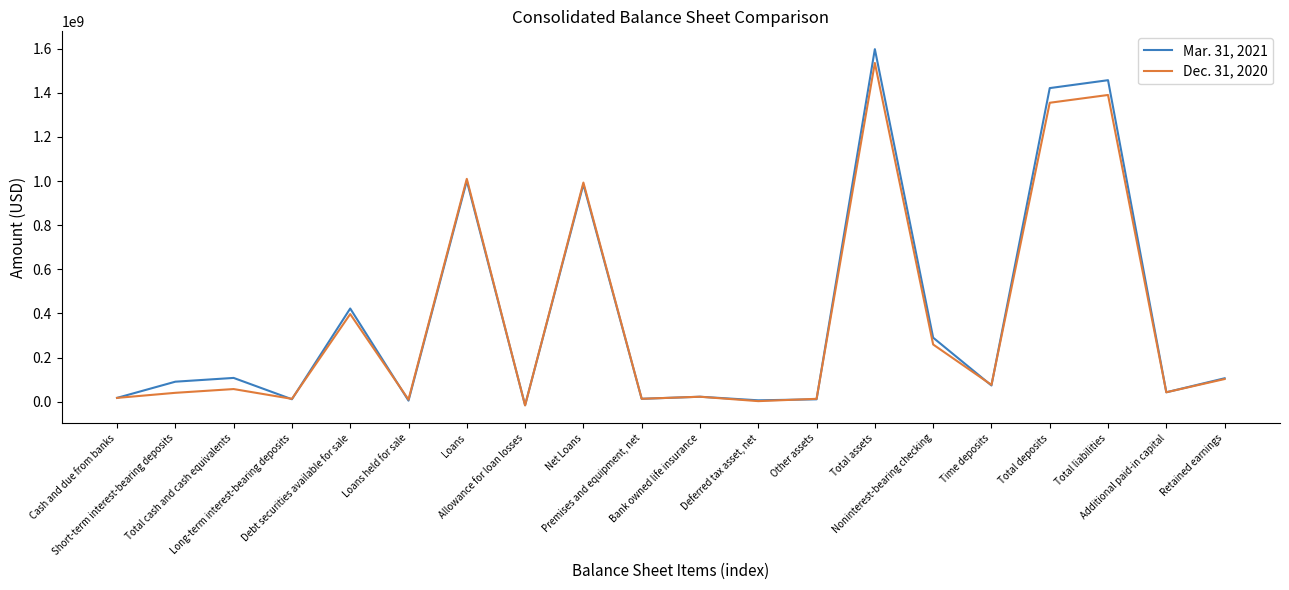

Rank the series at Total cash and cash equivalents from highest to lowest value.

Mar. 31, 2021, Dec. 31, 2020